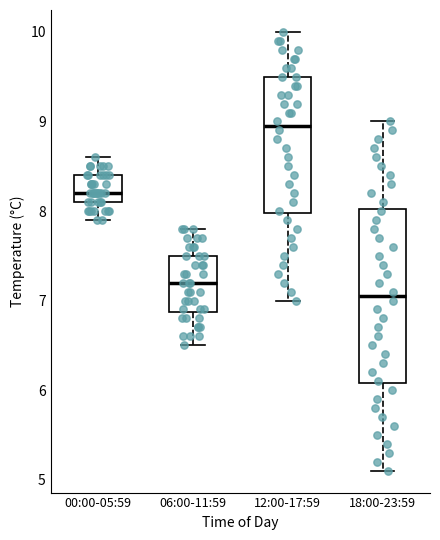

Where is the upper edge of the box for 18:00-23:59 on the y-axis? The values are not printed on the chart, so give them approximately, as read against the axis.

8.0